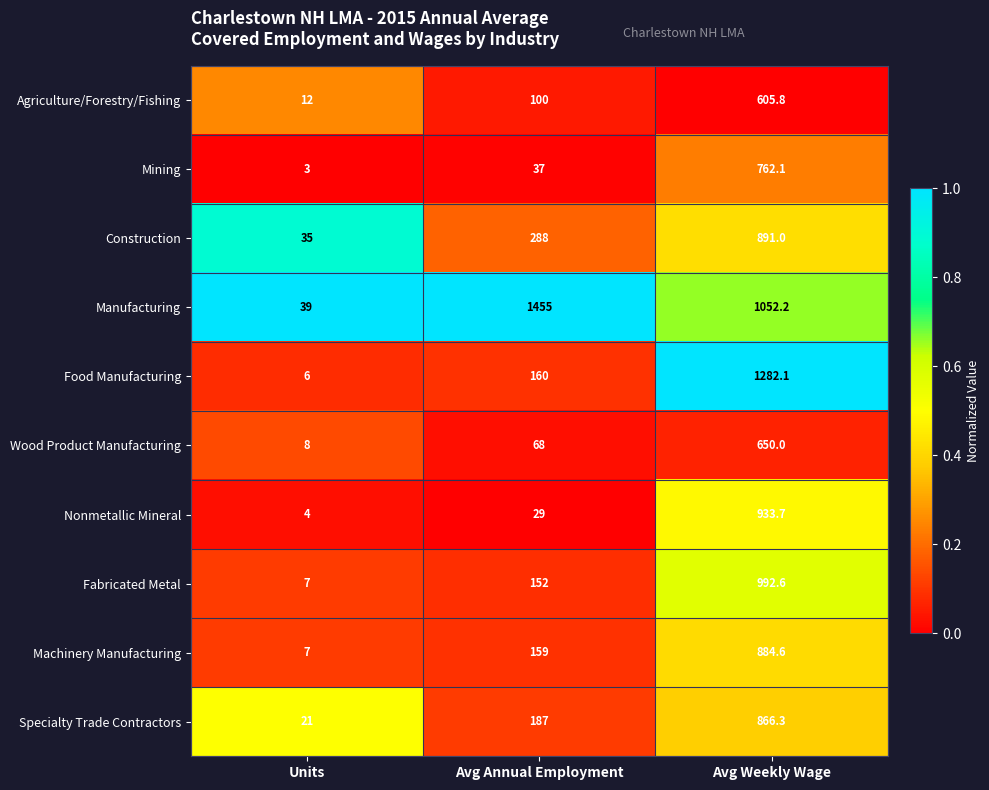

What is the difference between the highest and lowest values at Avg Weekly Wage?

676.3